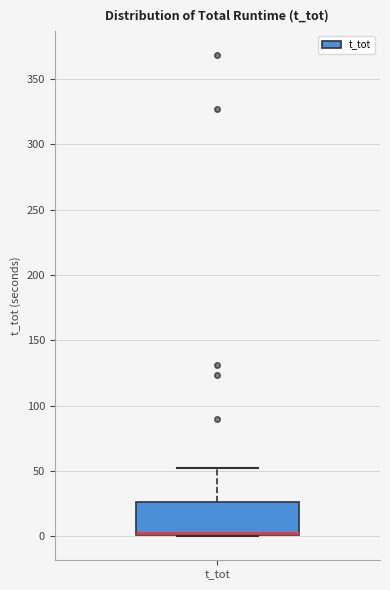

Transcribe this box plot: give where the median line is, the range the box spans, and where the two whiskers end, as read against the y-axis. The values are not printed on the chart, so give them approximately, as read against the axis.

median 0 (drawn on the box's lower edge), box 0 to 25, whiskers 0 to 55